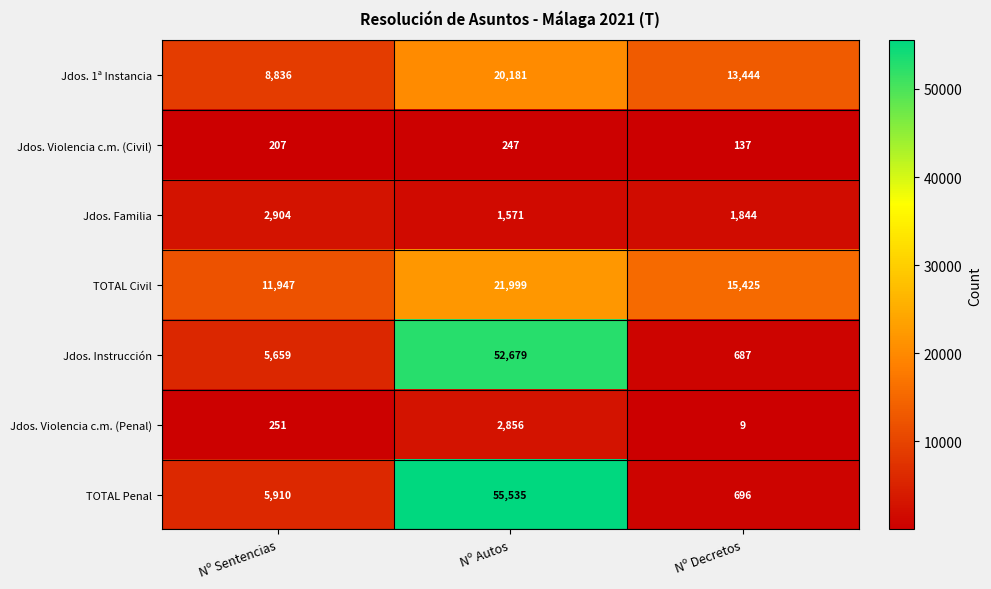

The value of TOTAL Penal at Nº Autos is 85885. True or false?

False